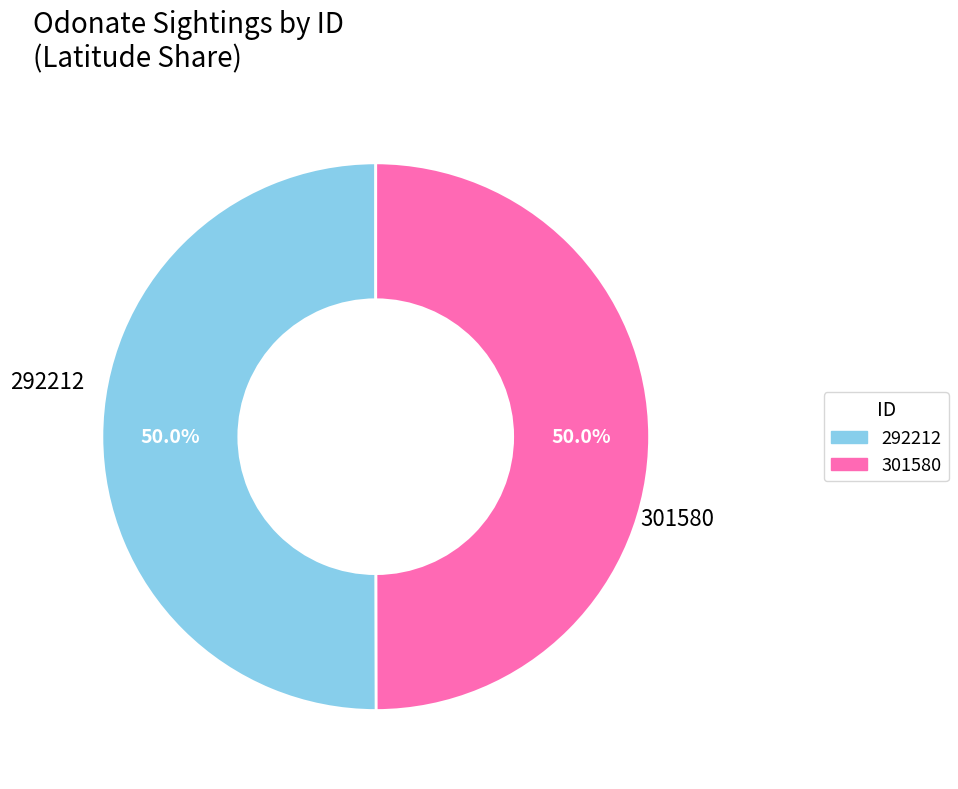

What percentage is the 301580 slice, to the nearest percent?

50%